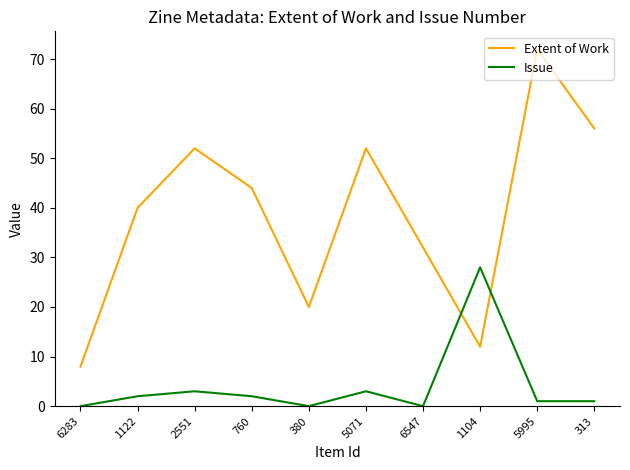

Where is the first local minimum for Extent of Work?

380